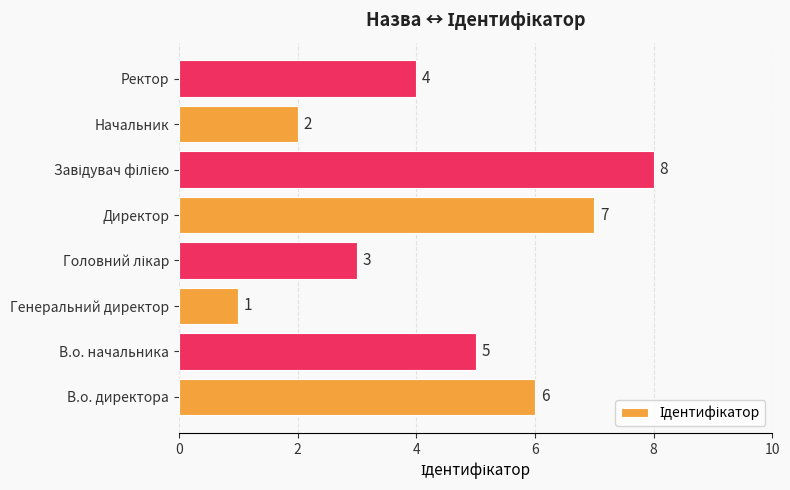

What is the sum of all values?

36